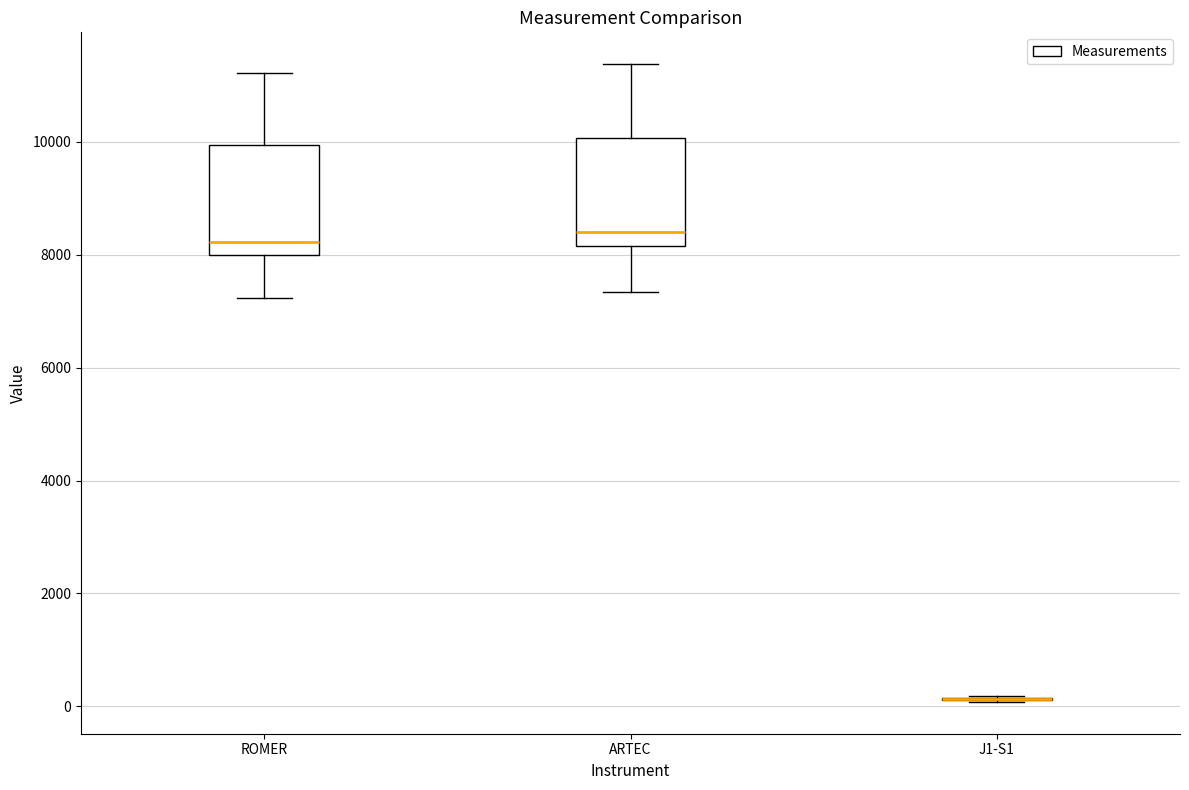

Reading left to right, transcribe this box plot: for each box, give where its median line is, the range the box spans, and where its two whiskers end, as read against the y-axis. The values are not printed on the chart, so give them approximately, as read against the axis.

ROMER: median 8200, box 8000 to 10000, whiskers 7200 to 11200
ARTEC: median 8400, box 8200 to 10000, whiskers 7400 to 11400
J1-S1: box collapsed to a line at 200, whiskers 0 to 200